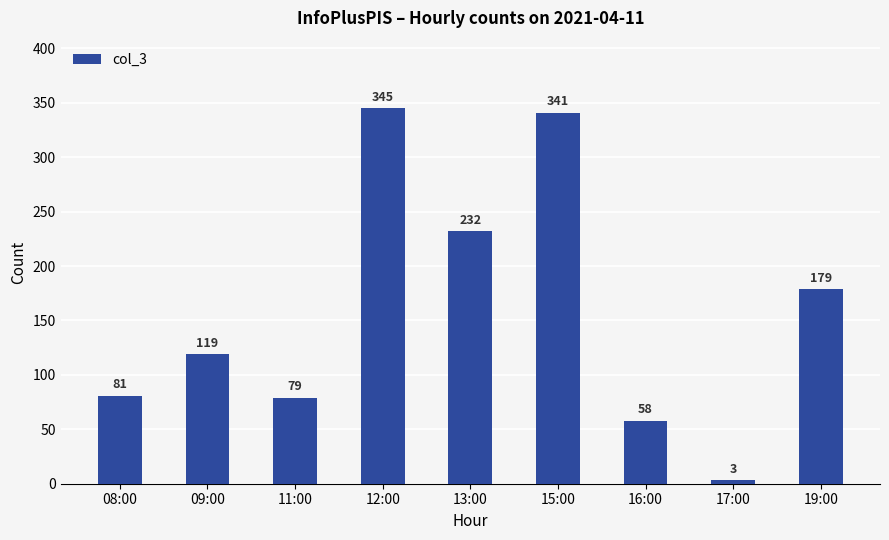

What position from the left is 11:00?

3